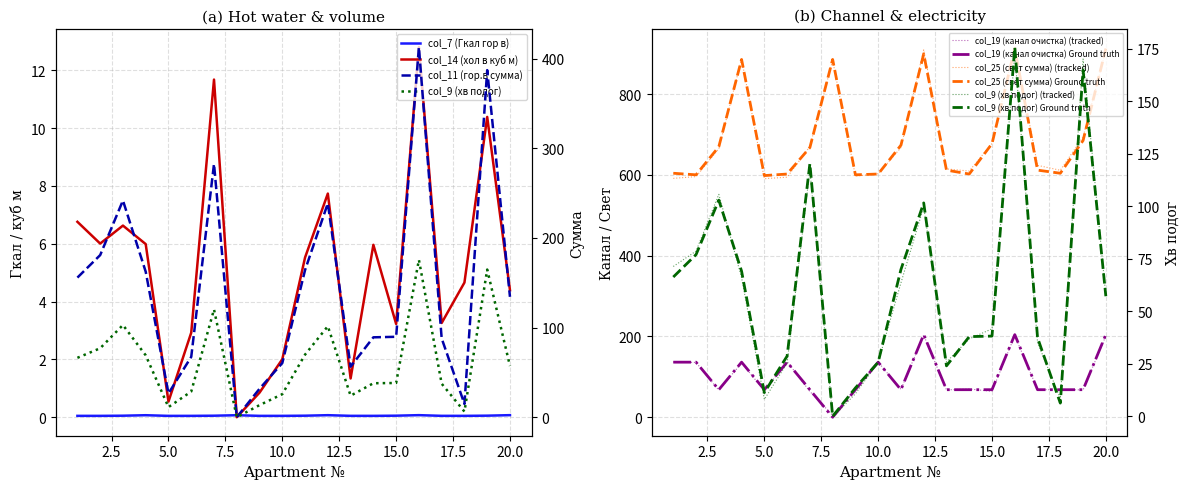

Where is the first local minimum for col_25 (свет сумма)?

2